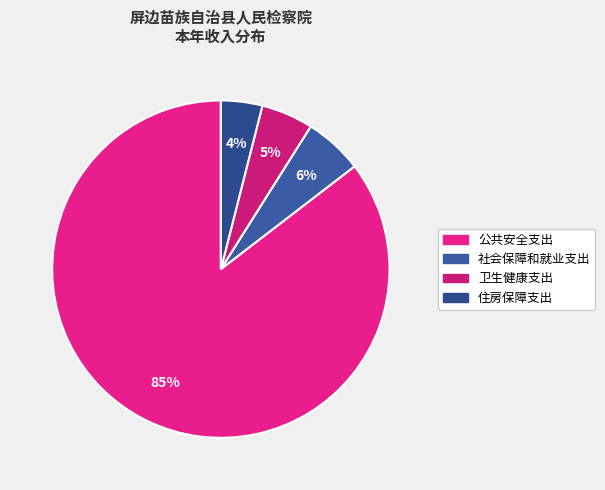

Is there any slice that represents more than half of the pie?

Yes